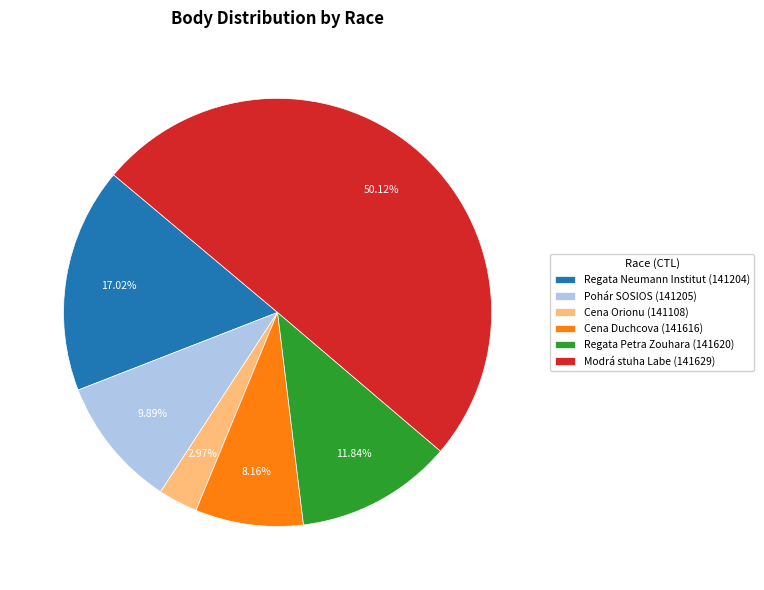

Which slice is the largest?

Modrá stuha Labe (141629)